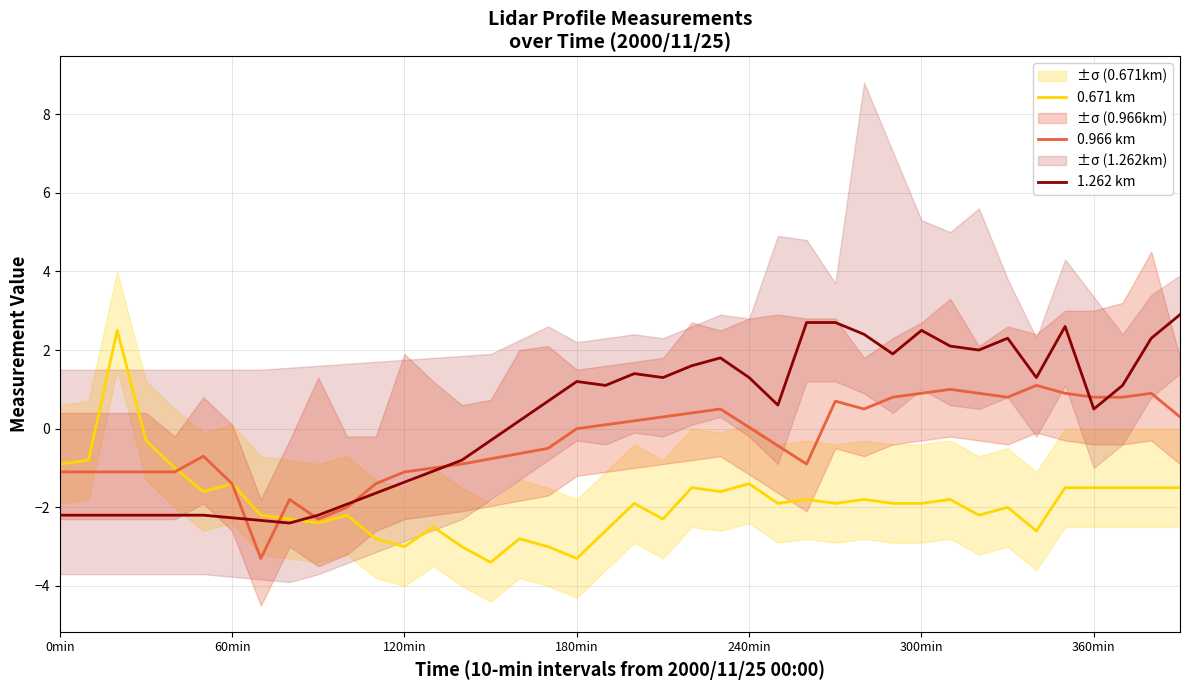

Is this an area chart (filled region under the line)?

No